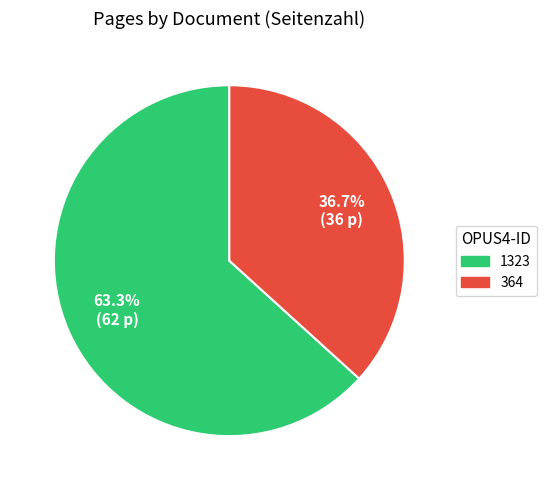

To the nearest percent, what is the average slice percentage?

50%